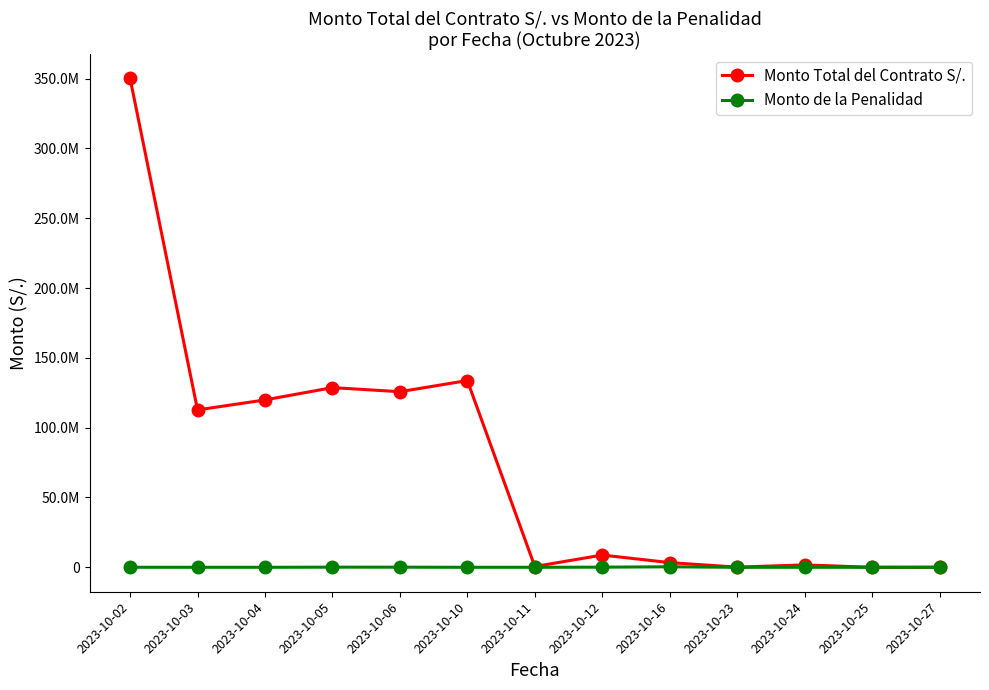

At how many categories does at least one series exceed 7255182?

7